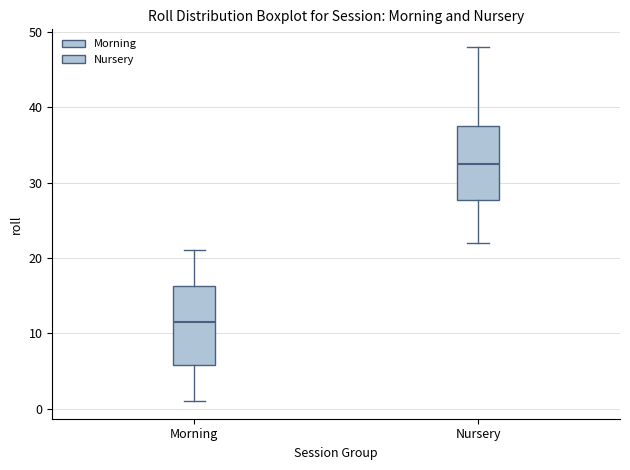

Which box's median line is the lowest?

Morning